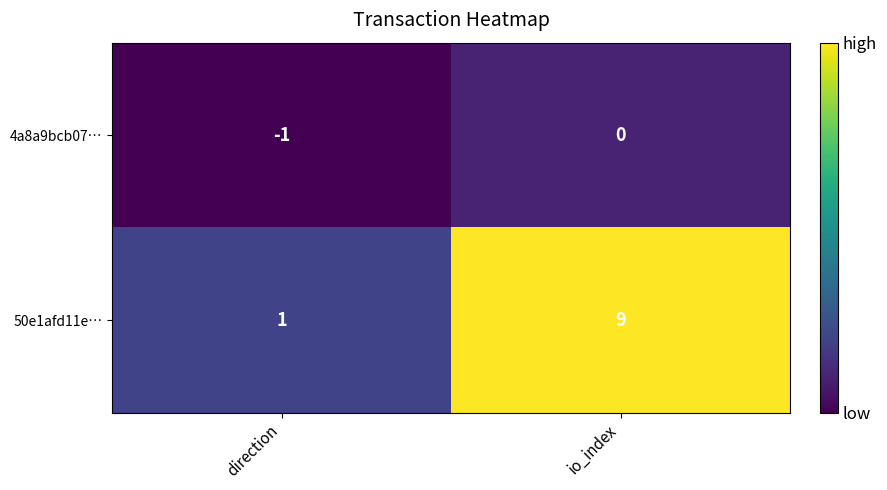

What is the sum of all 50e1afd11e… values?

10